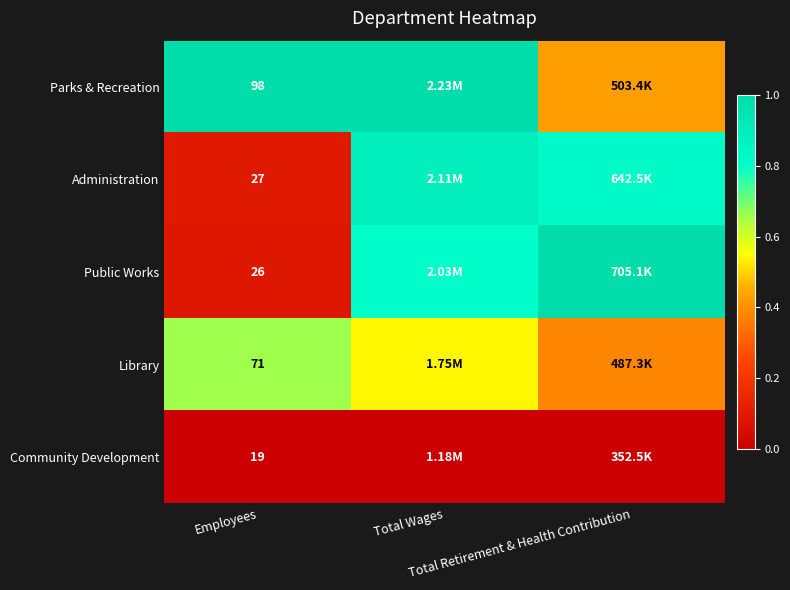

Count the number of categories in the chart.

3